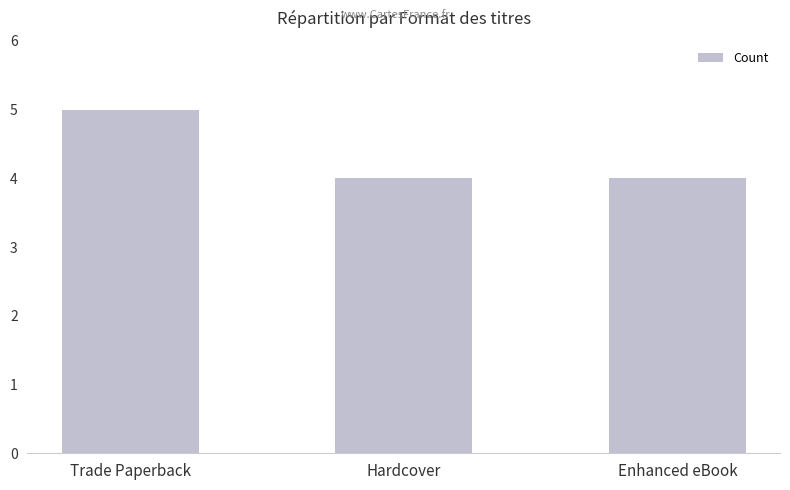

What is the approximate value at Trade Paperback?

5